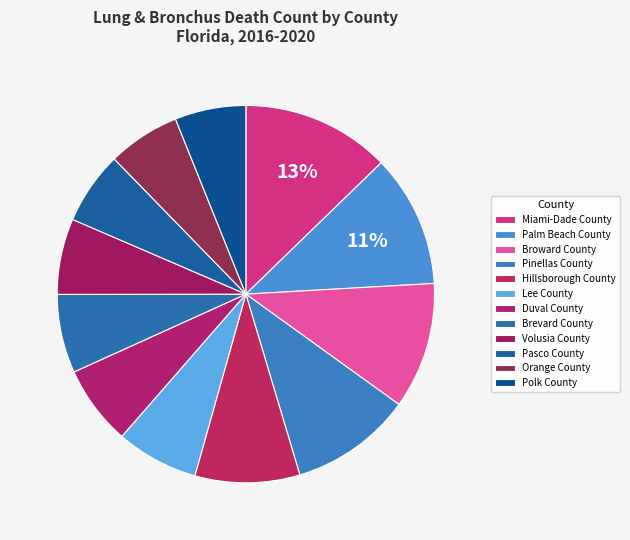

What percentage is the Brevard County slice, to the nearest percent?

7%